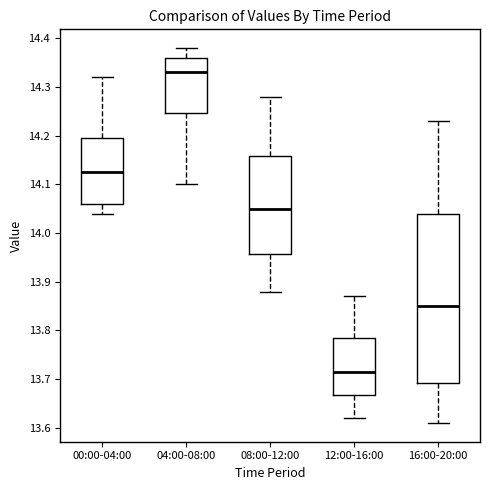

Where does the lower whisker of the box for 00:00-04:00 end on the y-axis? The values are not printed on the chart, so give them approximately, as read against the axis.

14.04